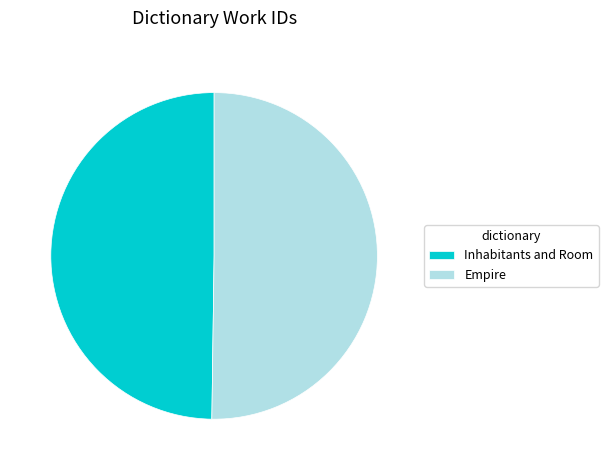

Combined, do Empire and Inhabitants and Room account for over 50%?

Yes